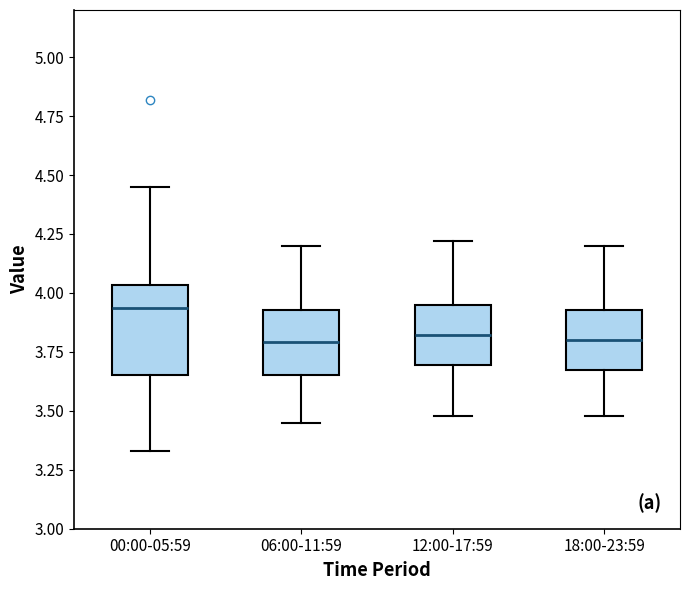

Which box has the highest median line?

00:00-05:59